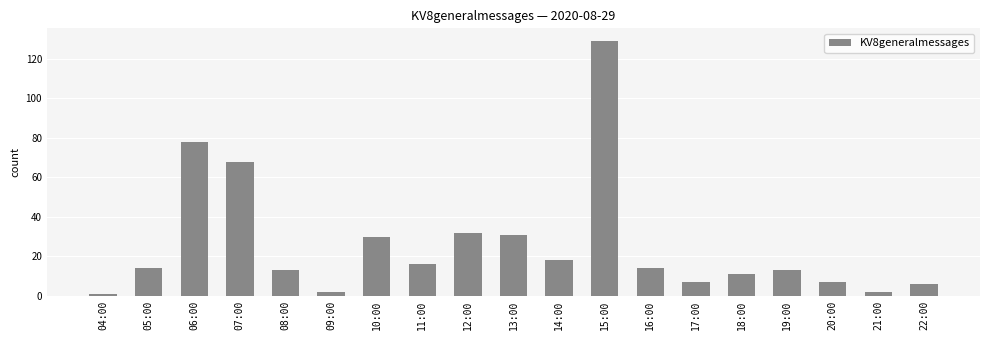

Which has a higher value, 21:00 or 22:00?

22:00